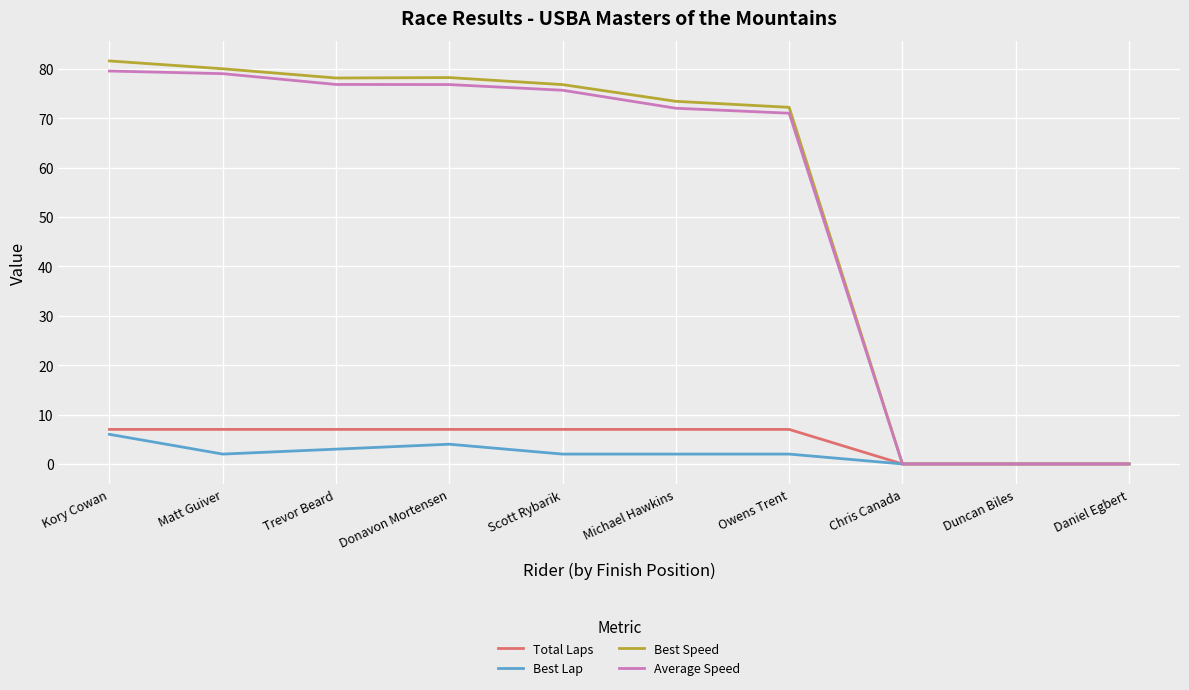

Where is the first local maximum for Best Lap?

Donavon Mortensen